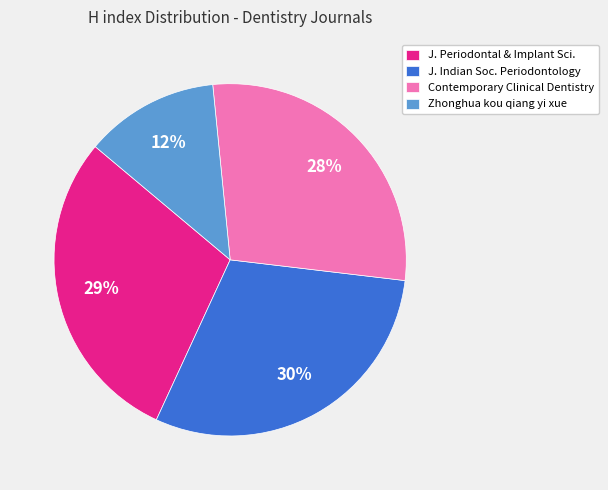

True or false: Zhonghua kou qiang yi xue accounts for 1% of the total.

False